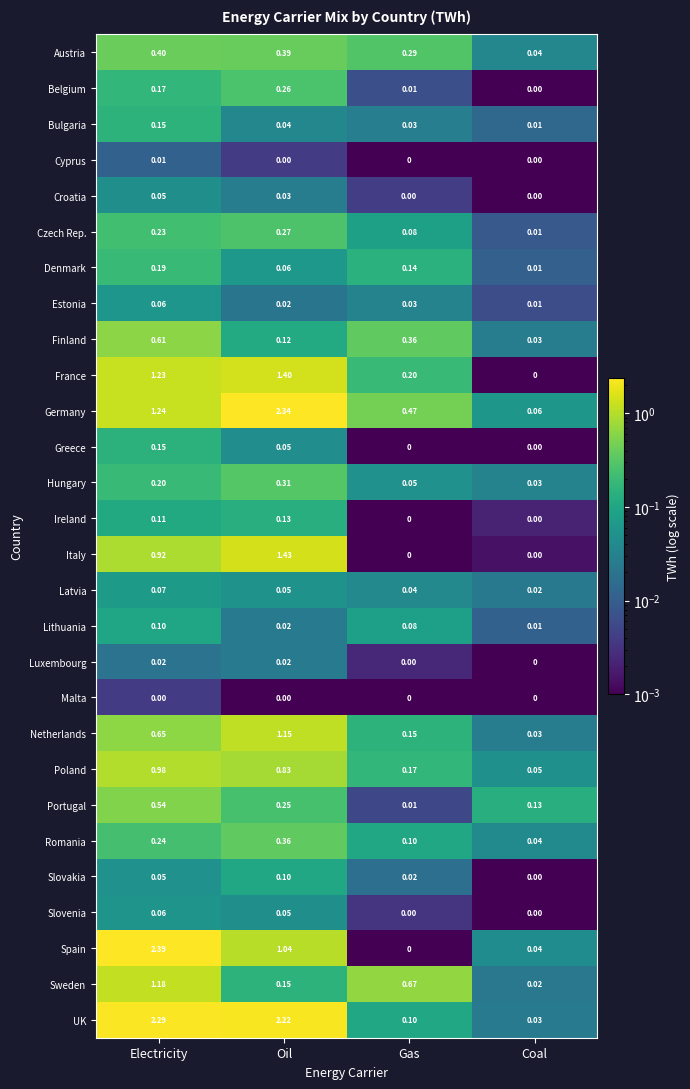

How many categories are shown in the chart?

4